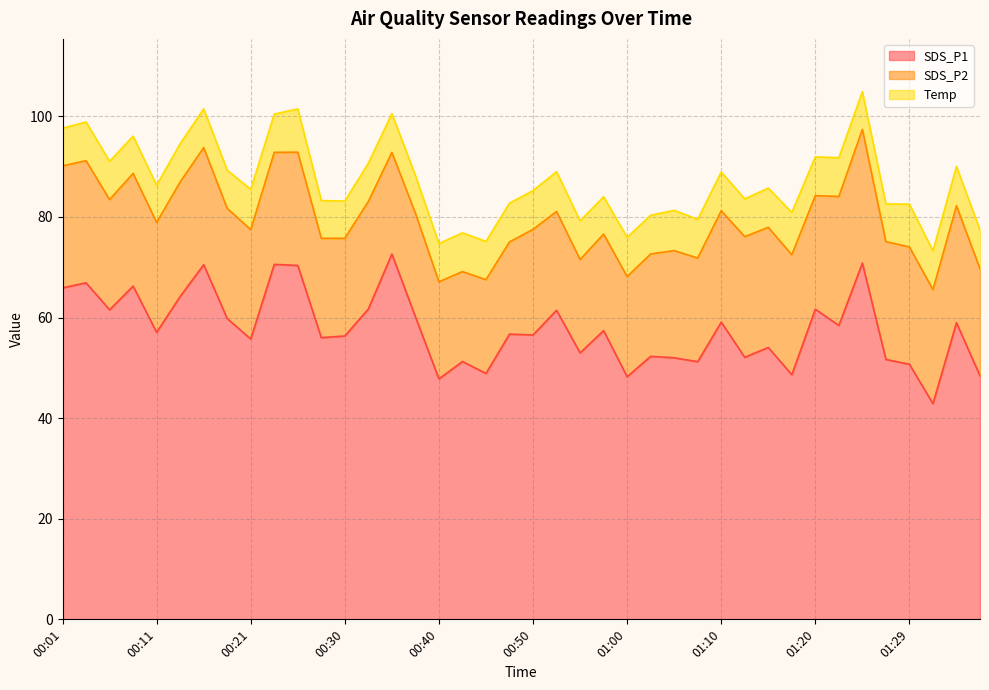

Rank the series at 01:02 from lowest to highest value.

Temp, SDS_P2, SDS_P1